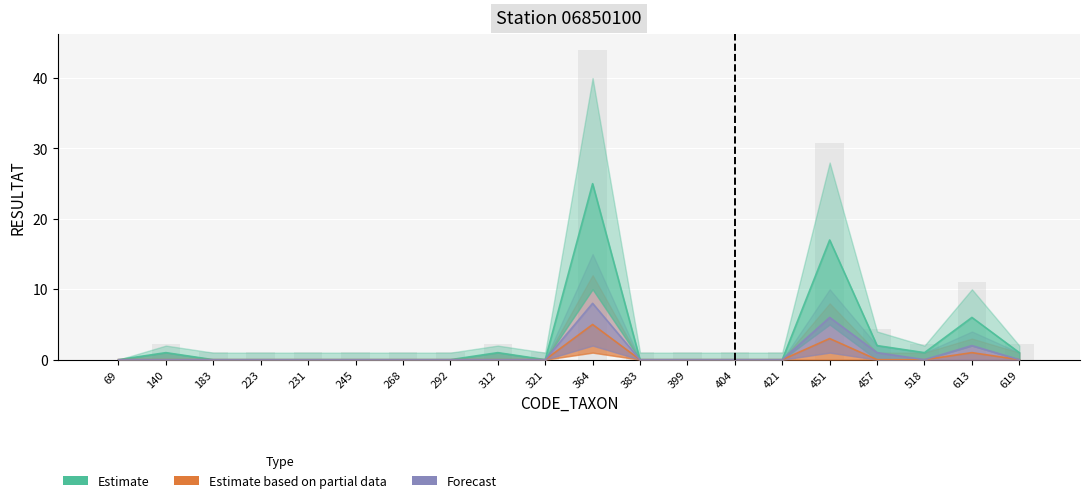

Which series has the largest total across all categories?

Estimate